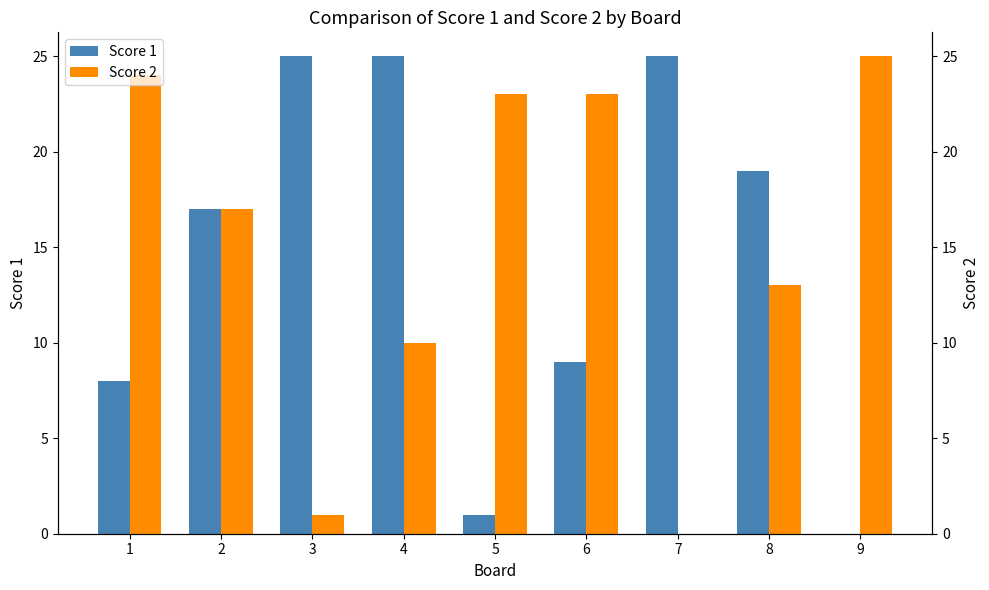

How many data points does each series have?

9